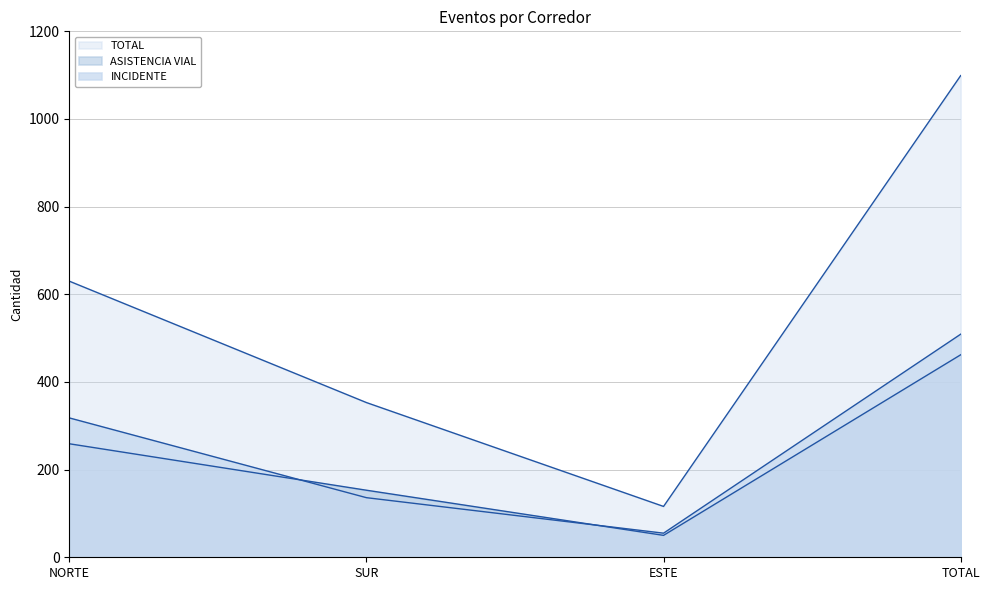

What is the sum of all TOTAL values?

2198